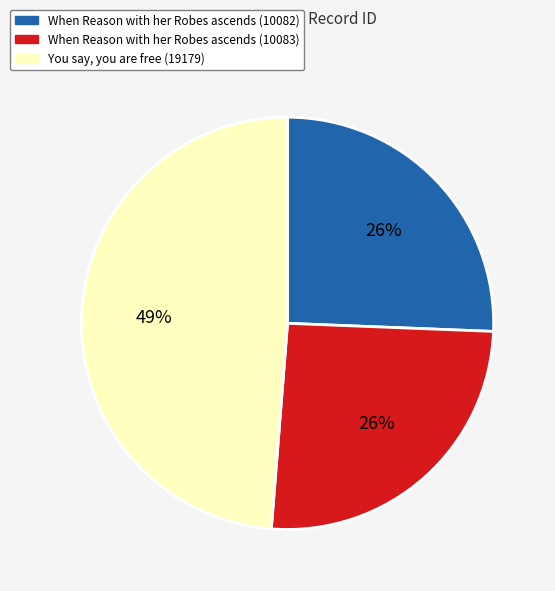

What percentage is the When Reason with her Robes ascends (10082) slice, to the nearest percent?

26%